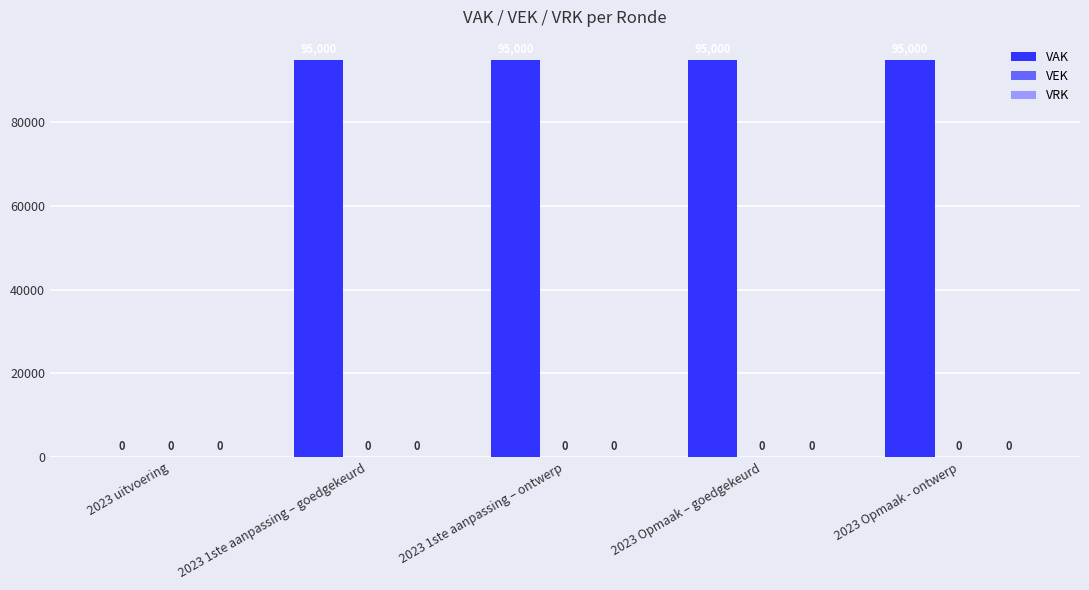

What is the approximate value at 2023 Opmaak - ontwerp, to the nearest 10?

95000